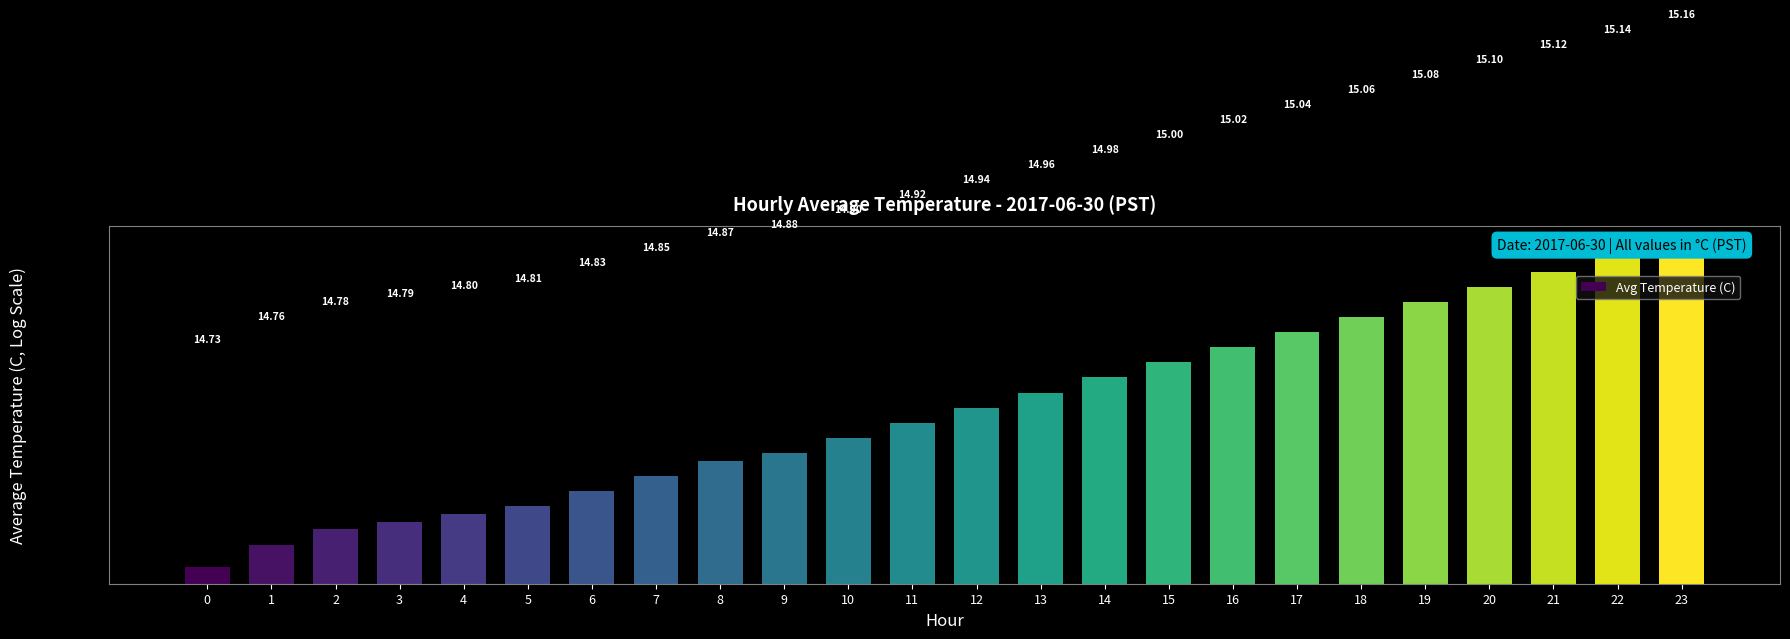

The value at 3 is 9.5. True or false?

False